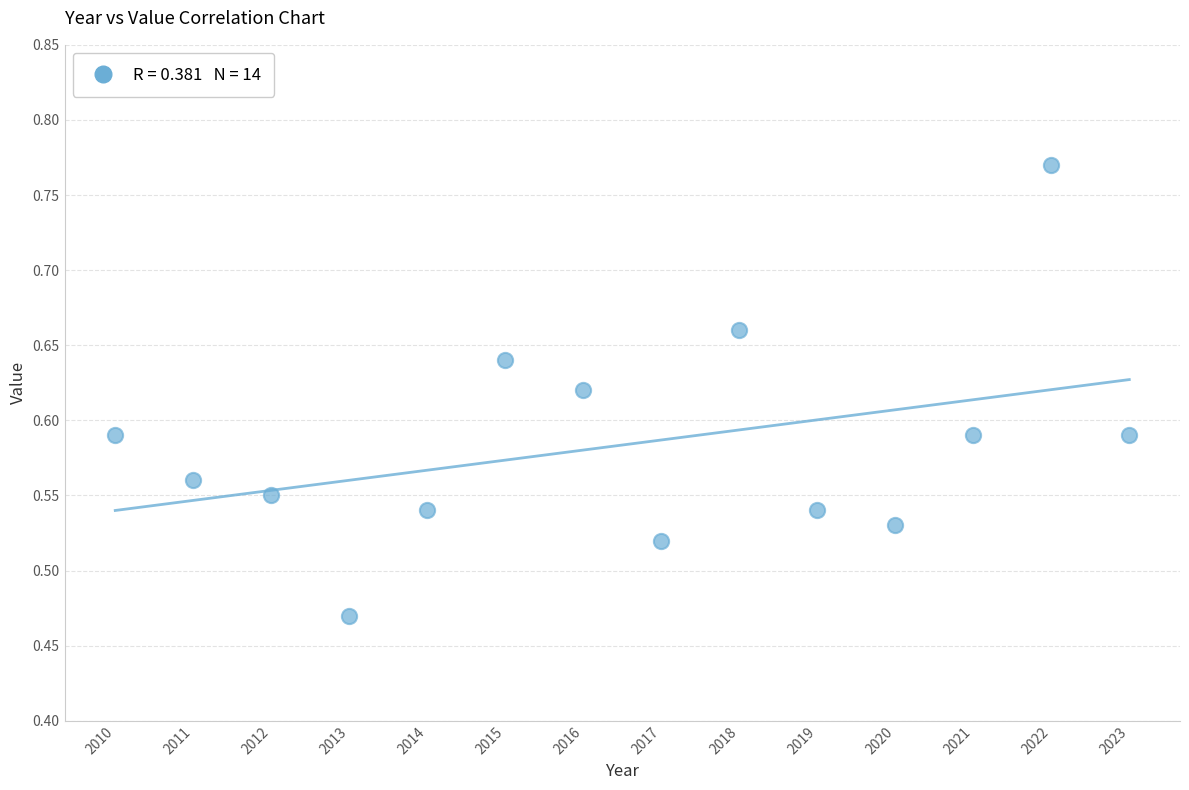

What is the range of Y values (max minus min)?

0.3